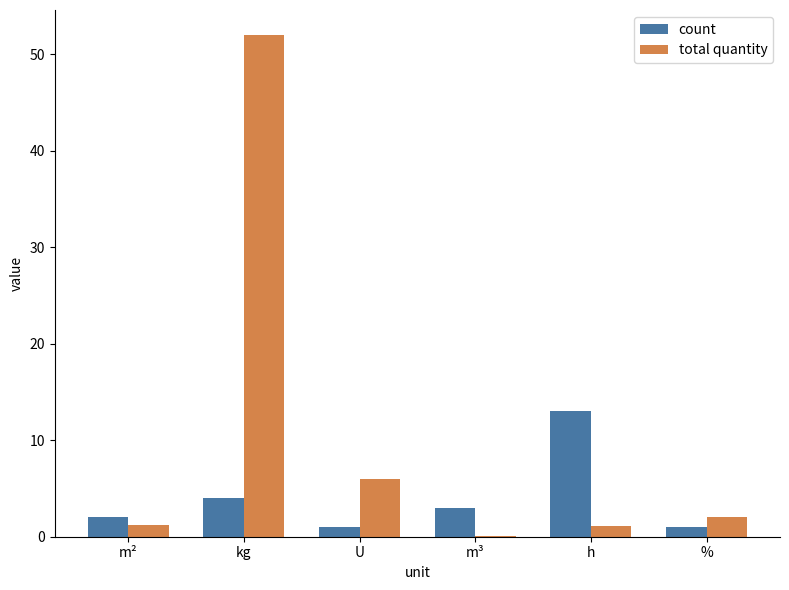

At which label does total quantity reach its peak?

kg